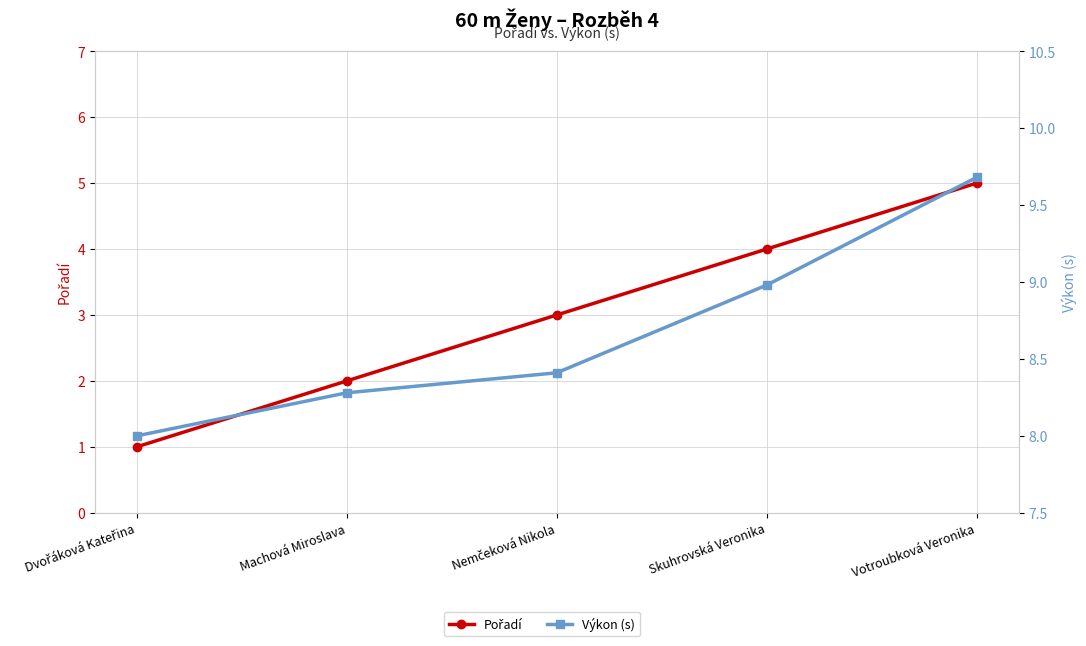

The value of Výkon (s) at Dvořáková Kateřina is 8.0. True or false?

True